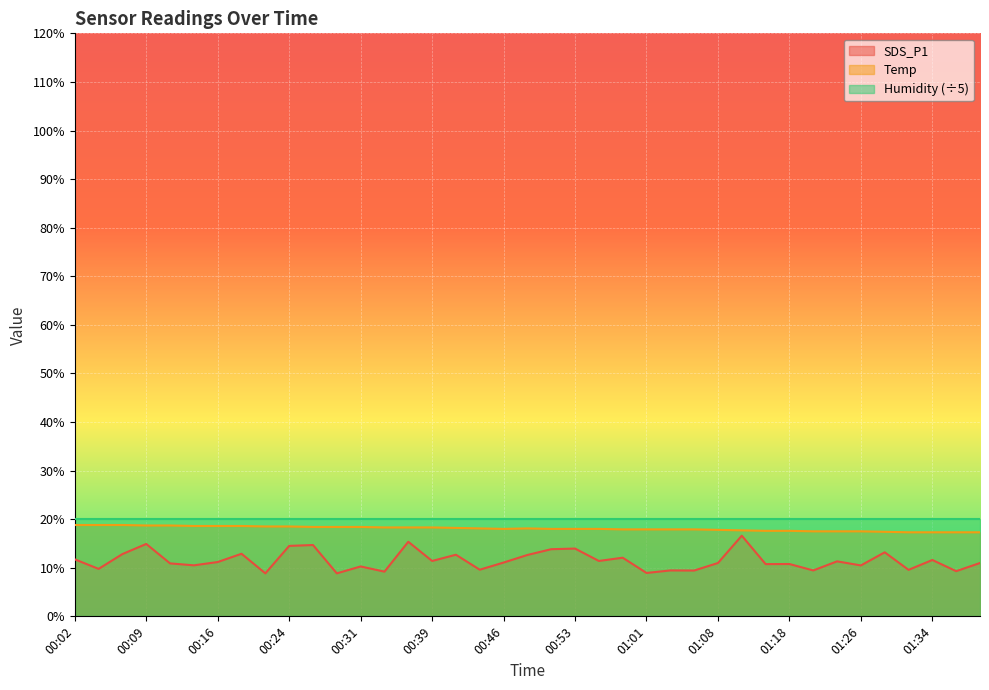

Which category has the highest value in the Temp series?

00:02